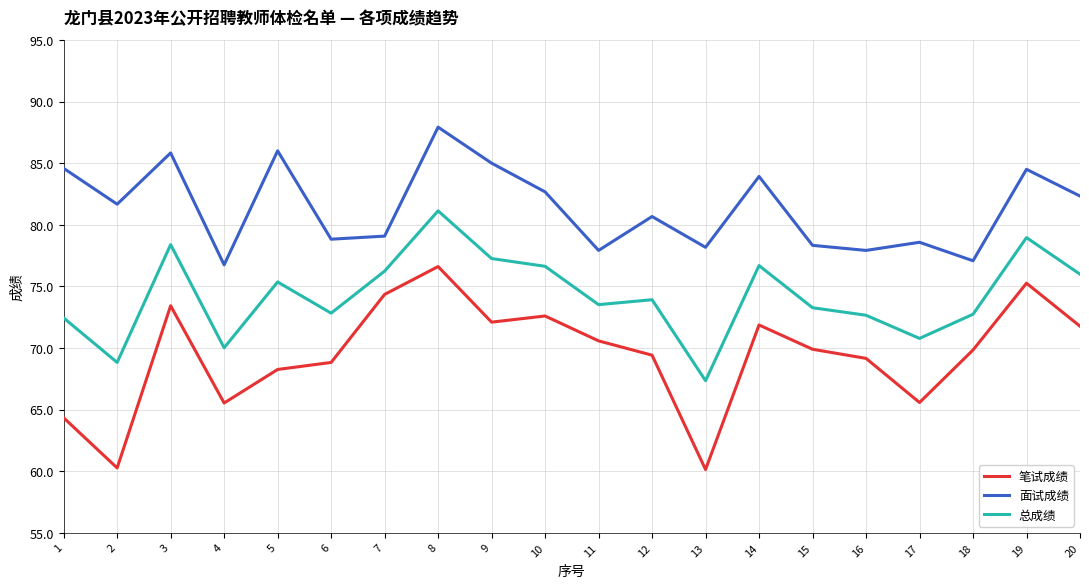

True or false: 总成绩 and 面试成绩 cross at least once.

False